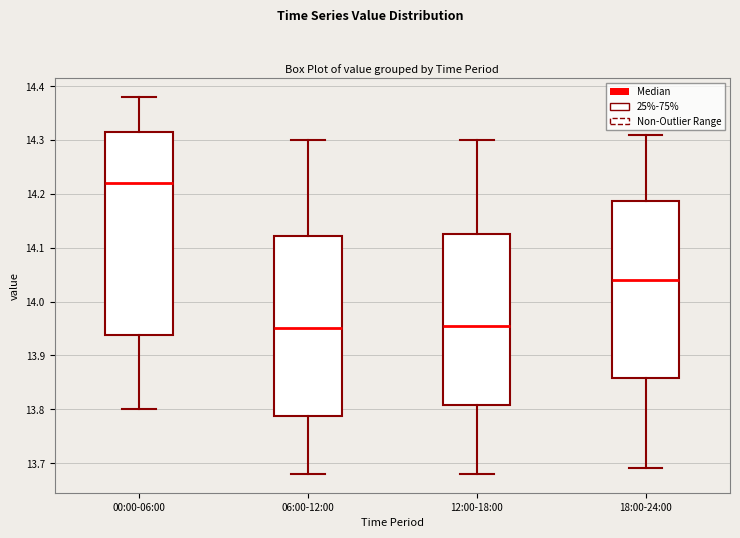

Reading left to right, read every box against the y-axis: the position of its median line, the range the box covers, and the ends of its whiskers. The values are not printed on the chart, so give them approximately, as read against the axis.

00:00-06:00: median 14.22, box 13.94 to 14.32, whiskers 13.80 to 14.38
06:00-12:00: median 13.95, box 13.79 to 14.12, whiskers 13.68 to 14.30
12:00-18:00: median 13.96, box 13.81 to 14.13, whiskers 13.68 to 14.30
18:00-24:00: median 14.04, box 13.86 to 14.19, whiskers 13.69 to 14.31